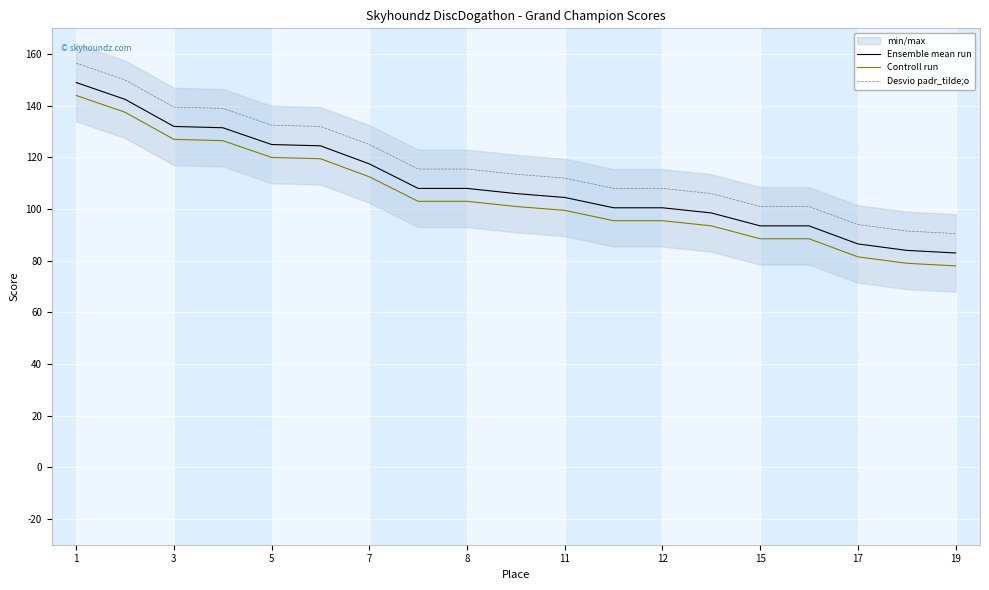

What is the minimum value shown in the chart?

78.0